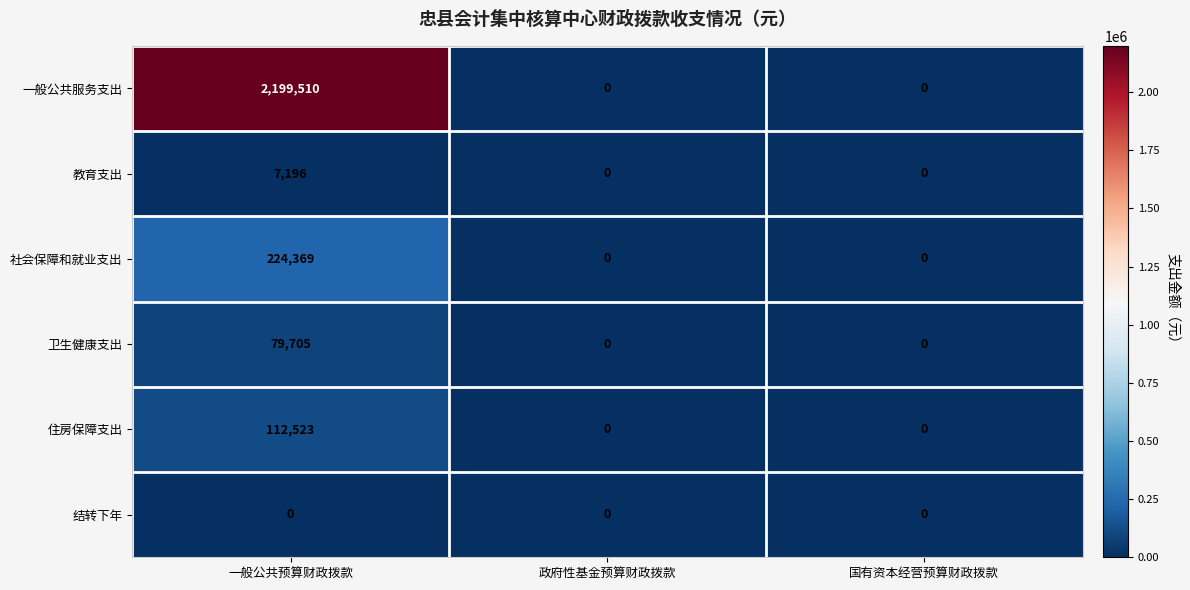

What is the average value of the 一般公共服务支出 series?

733170